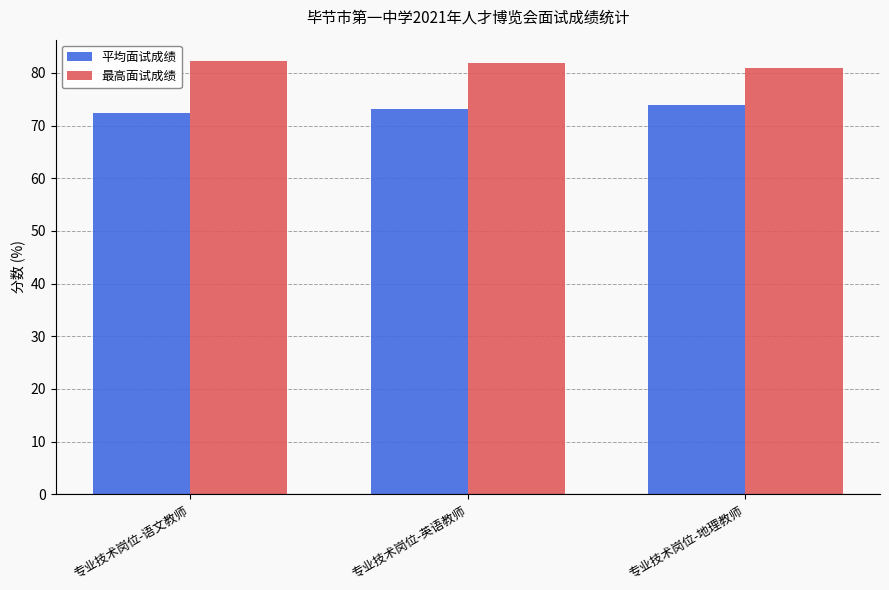

True or false: 平均面试成绩 has a value of 120.4 at 专业技术岗位-地理教师.

False